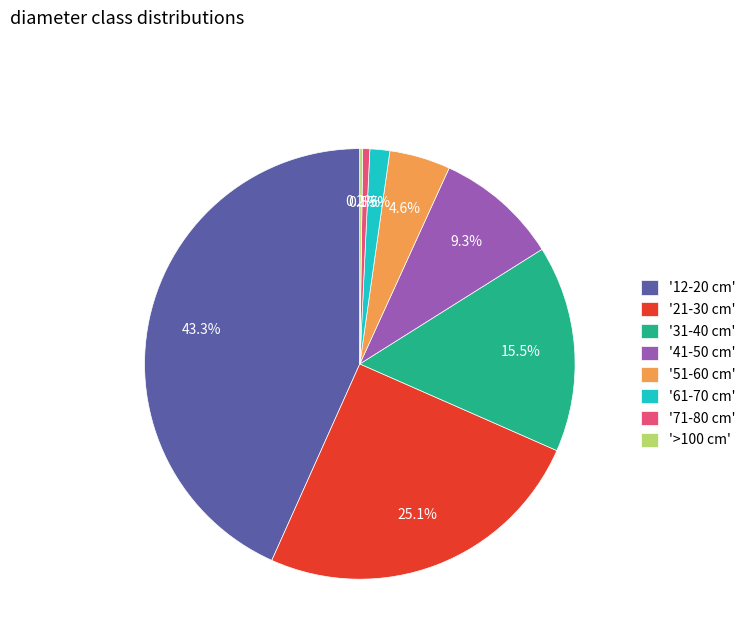

Which category has the biggest portion of the pie?

'12-20 cm'